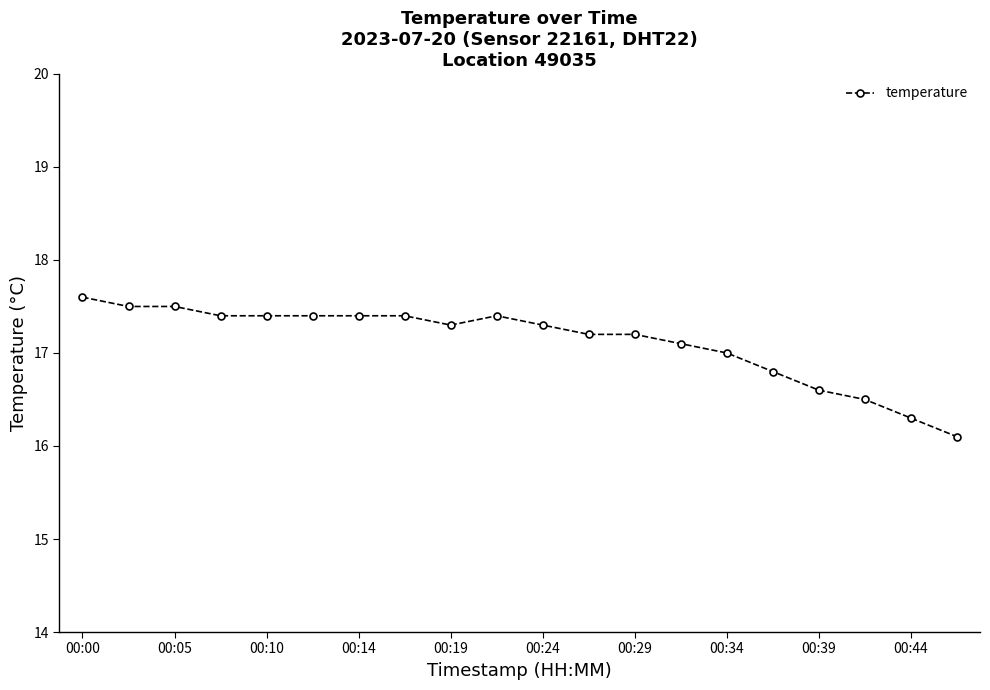

What is the minimum value shown in the chart?

16.1